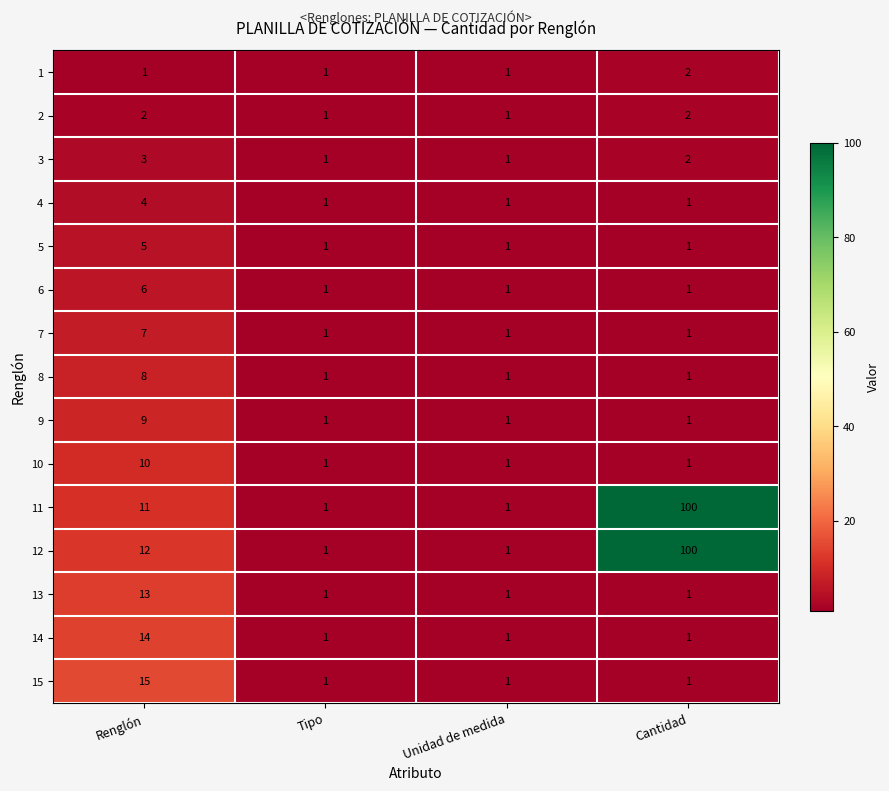

What is the sum of all 12 values?

114